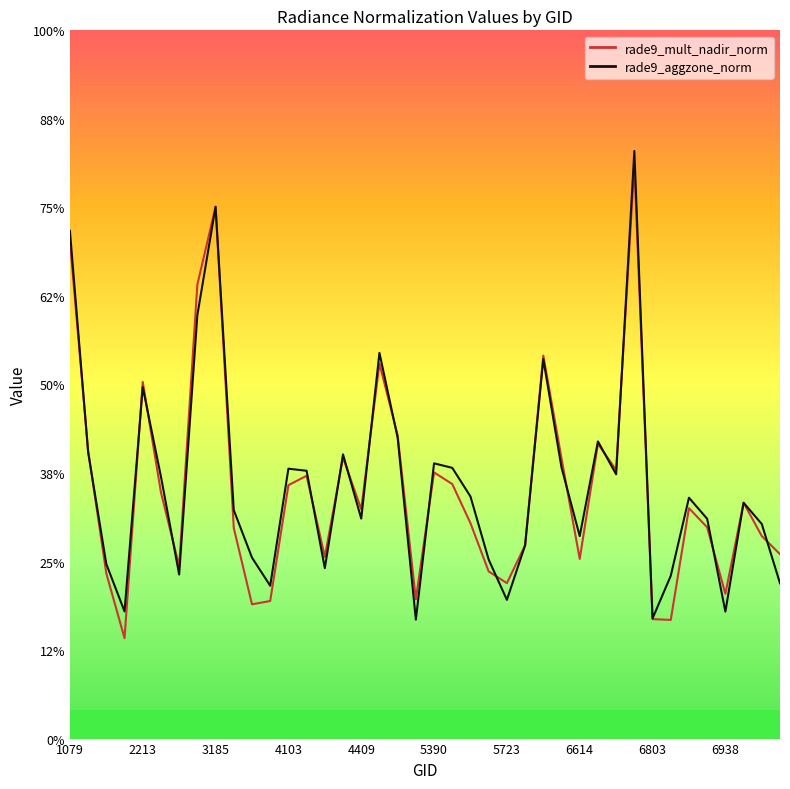

True or false: rade9_mult_nadir_norm has a value of 0.9 at 29.

False